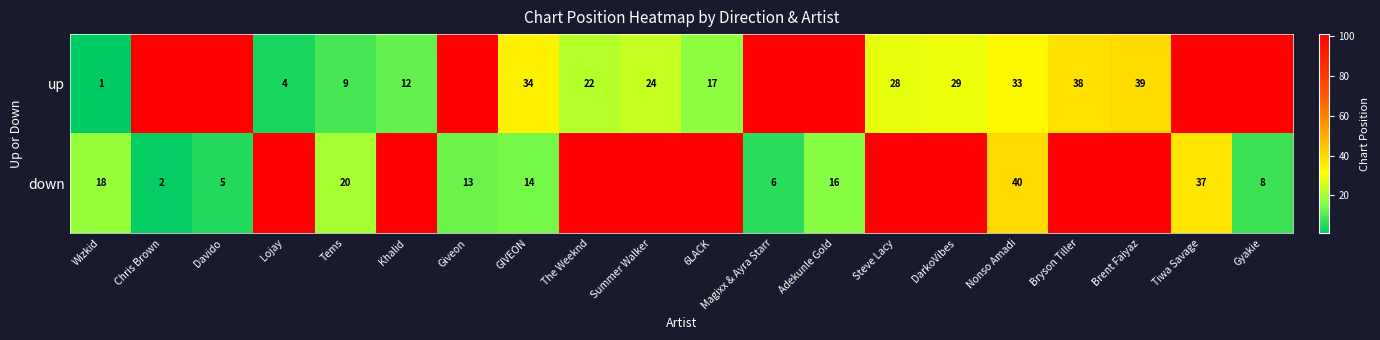

Which has a higher value, Magixx & Ayra Starr or Steve Lacy?

Magixx & Ayra Starr